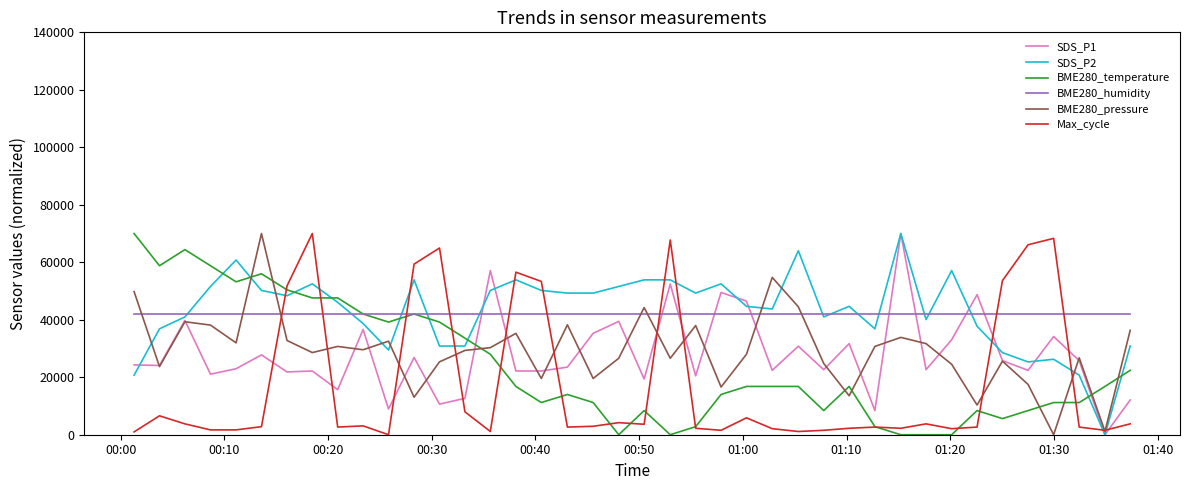

What is the maximum value shown in the chart?

70000.0